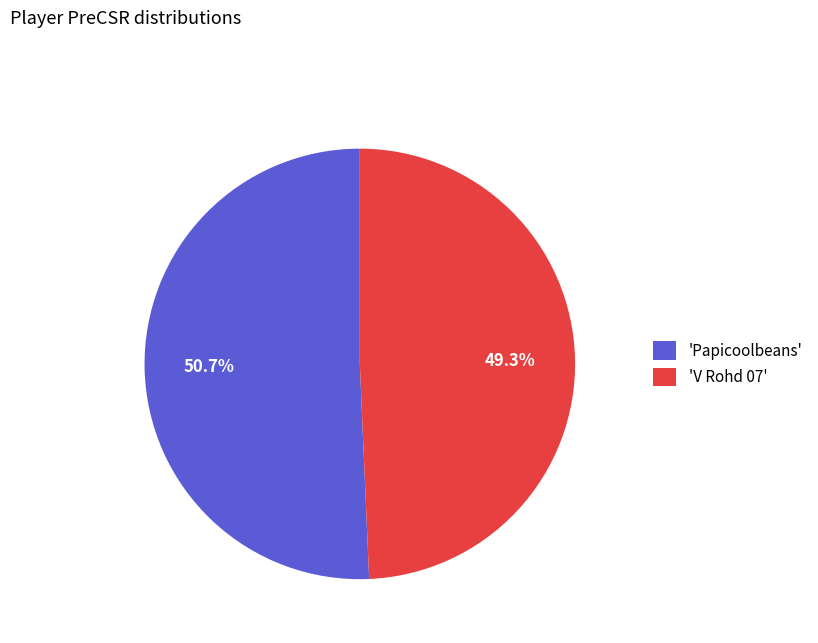

How many segments does this pie chart have?

2